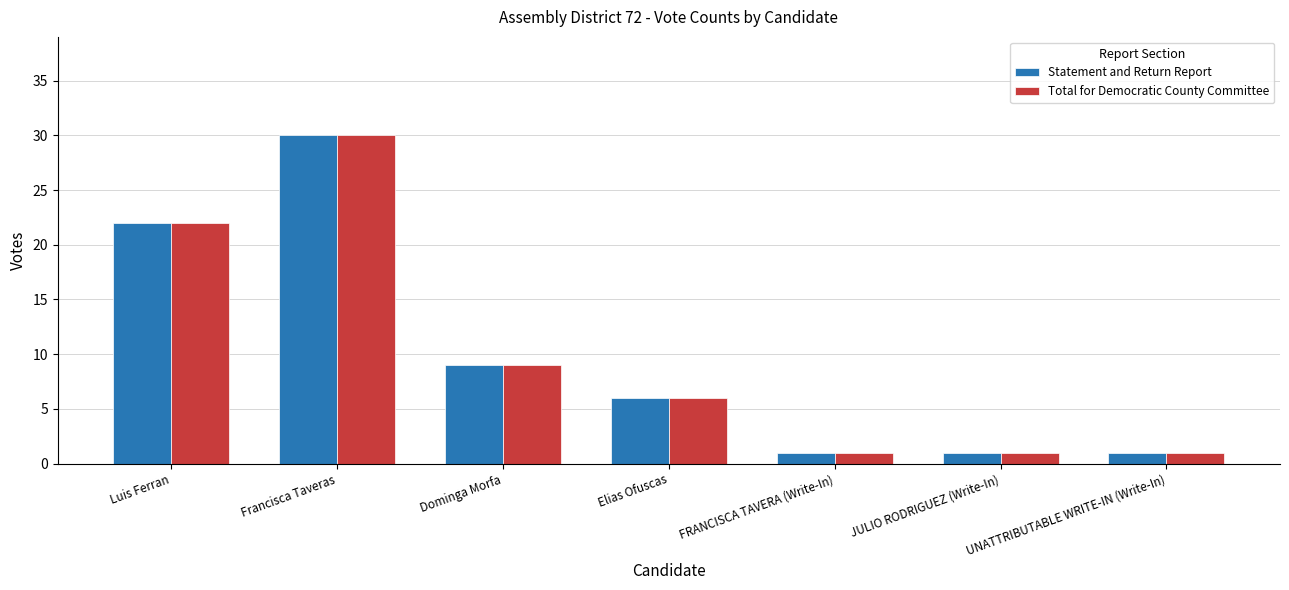

What is the maximum value shown in the chart?

30